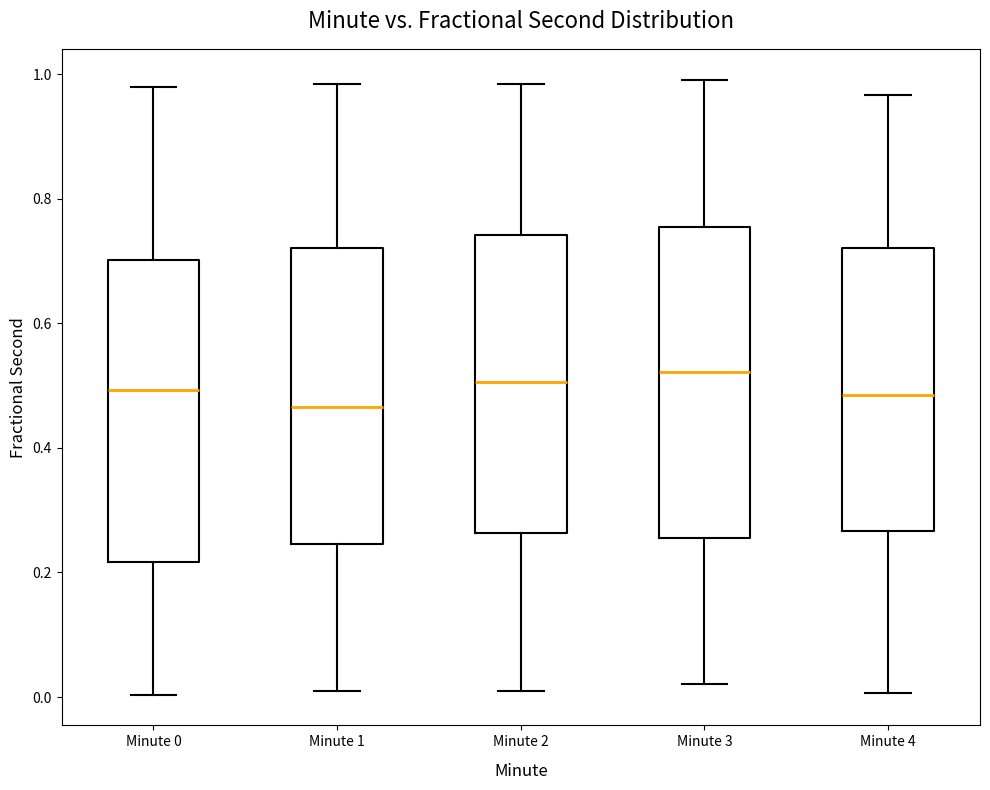

Reading left to right, read every box against the y-axis: the position of its median line, the range the box covers, and the ends of its whiskers. The values are not printed on the chart, so give them approximately, as read against the axis.

Minute 0: median 0.50, box 0.22 to 0.70, whiskers 0.00 to 0.98
Minute 1: median 0.46, box 0.24 to 0.72, whiskers 0.02 to 0.98
Minute 2: median 0.50, box 0.26 to 0.74, whiskers 0.00 to 0.98
Minute 3: median 0.52, box 0.26 to 0.76, whiskers 0.02 to 1.00
Minute 4: median 0.48, box 0.26 to 0.72, whiskers 0.00 to 0.96